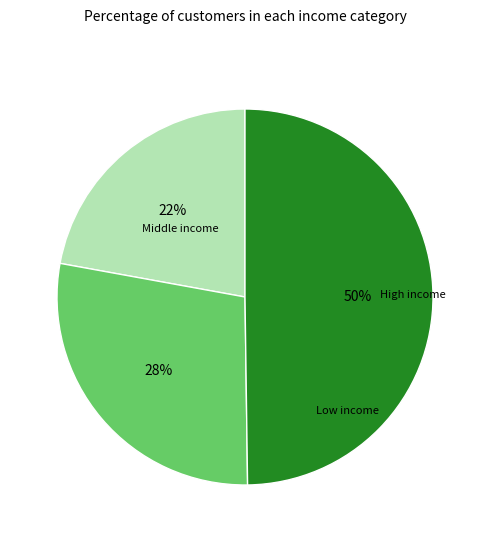

To the nearest percent, what is the difference between the largest and smallest slice percentages?

28%